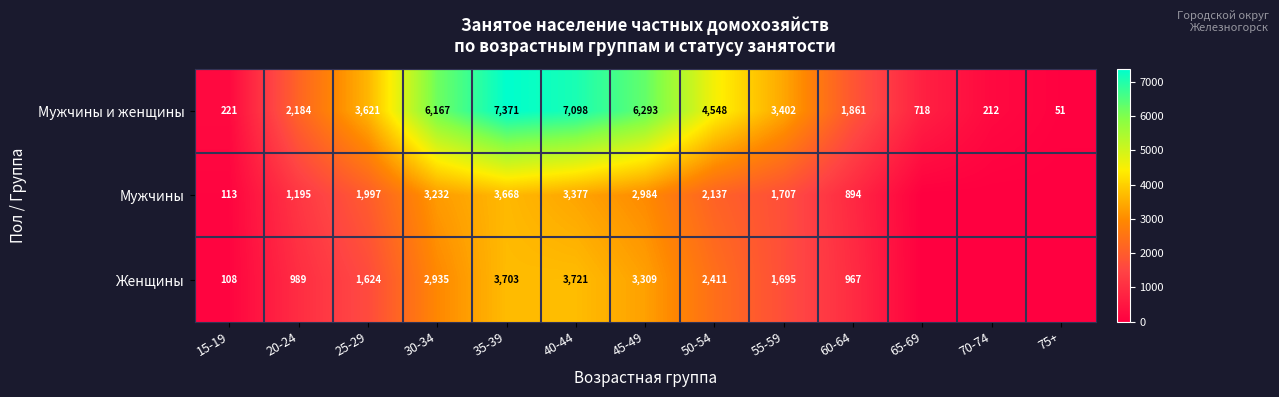

Which has a higher value, 15-19 or 20-24?

20-24